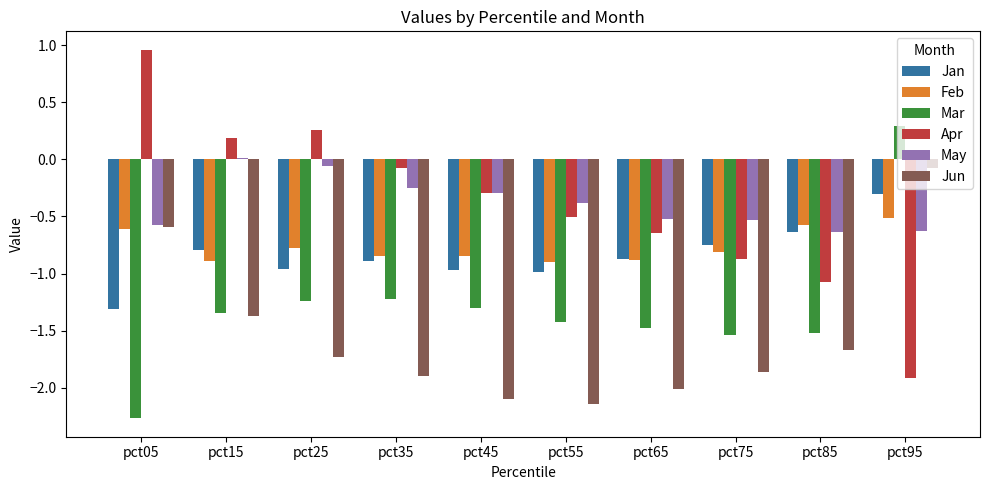

Between pct25 and pct75, which series saw the biggest shift?

Apr